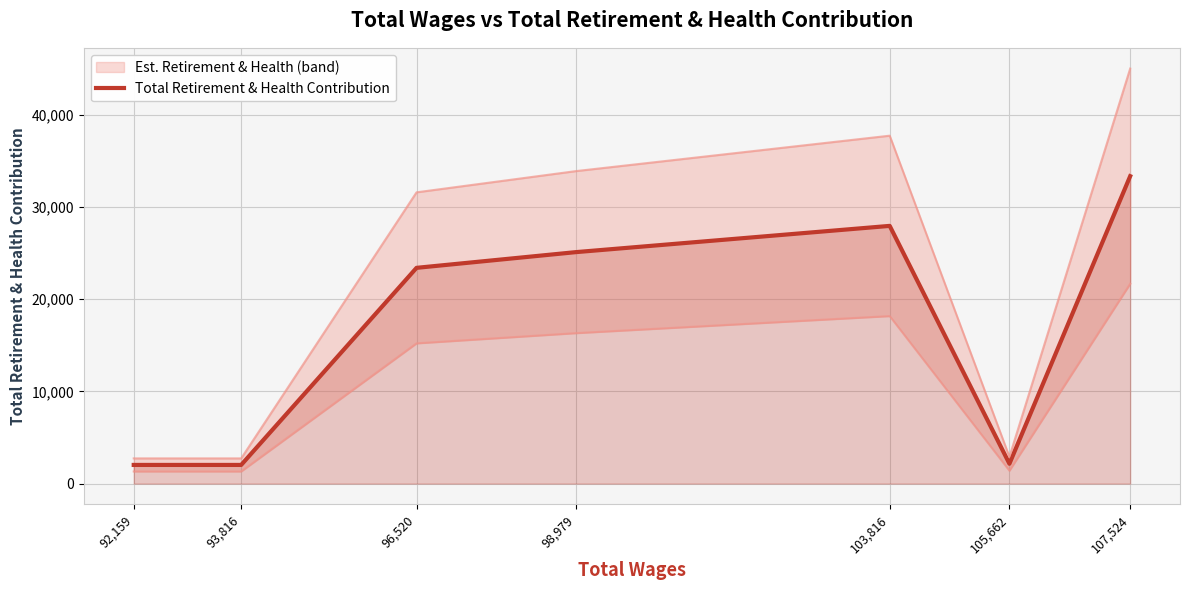

Reading right to left, what are all the values shown in this chart?

107,524=33332	105,662=2153	103,816=27943	98,979=25099	96,520=23394	93,816=2025	92,159=2025